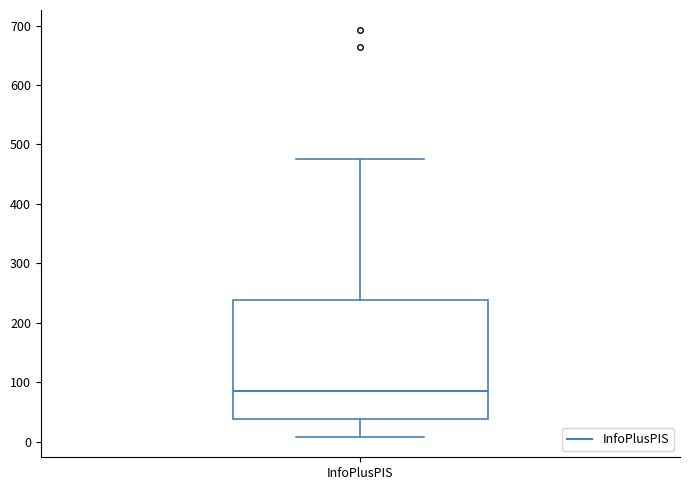

Transcribe this box plot: give where the median line is, the range the box spans, and where the two whiskers end, as read against the y-axis. The values are not printed on the chart, so give them approximately, as read against the axis.

median 90, box 40 to 240, whiskers 10 to 480